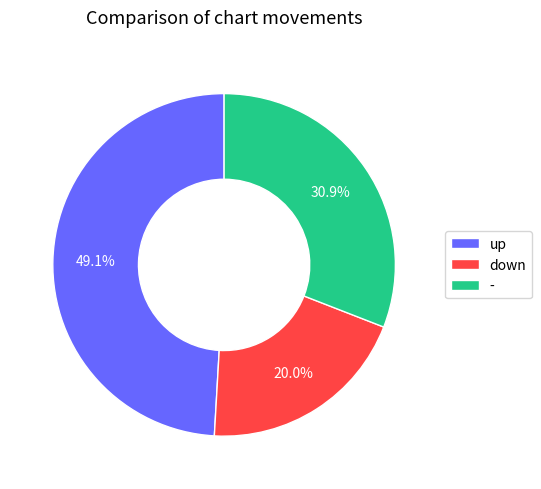

To the nearest percent, what is the average slice percentage?

33%